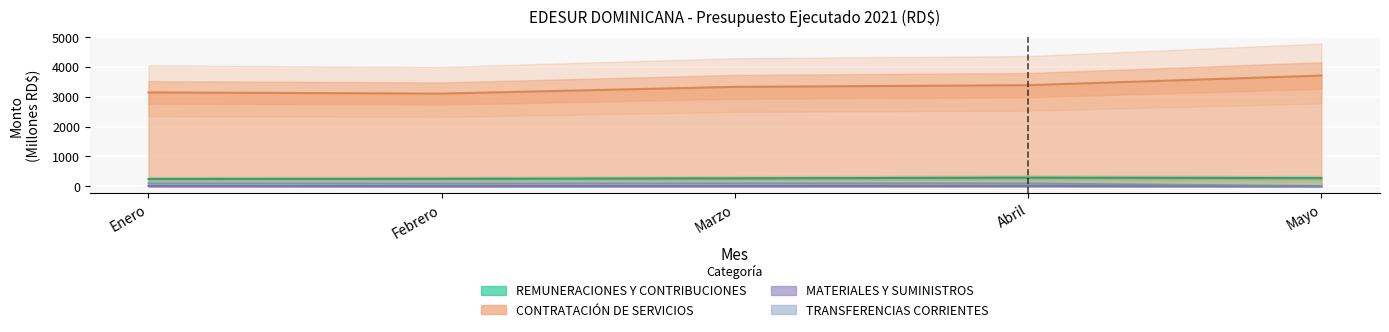

What is the sum of the TRANSFERENCIAS CORRIENTES values at Mayo and Febrero?

97.2